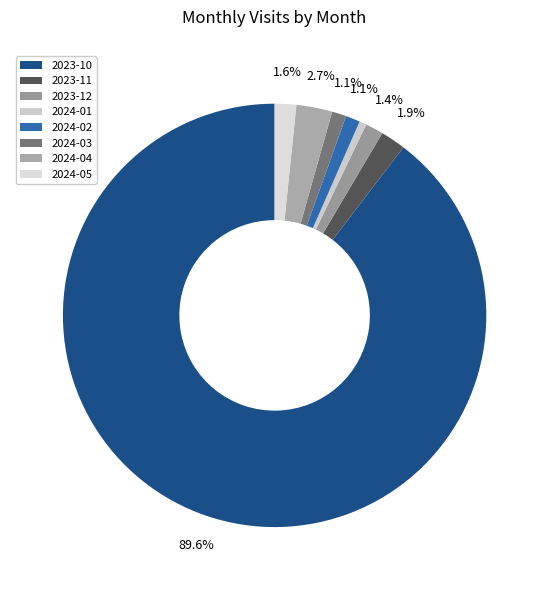

How many segments does this pie chart have?

8